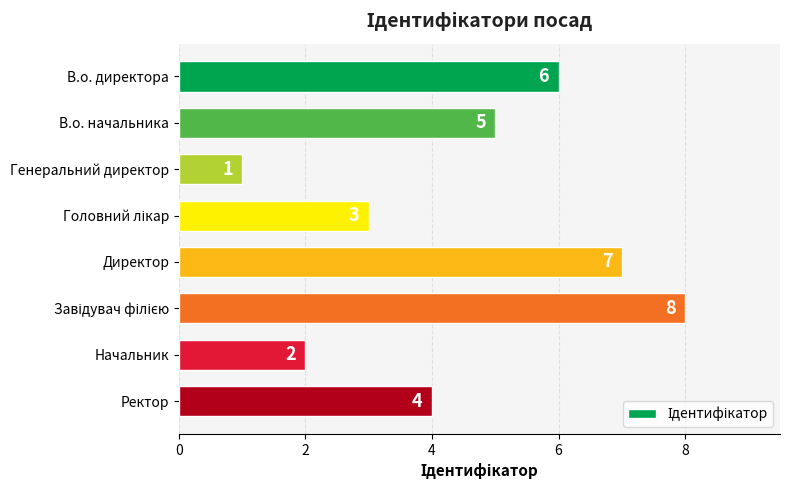

What is the minimum value shown in the chart?

1